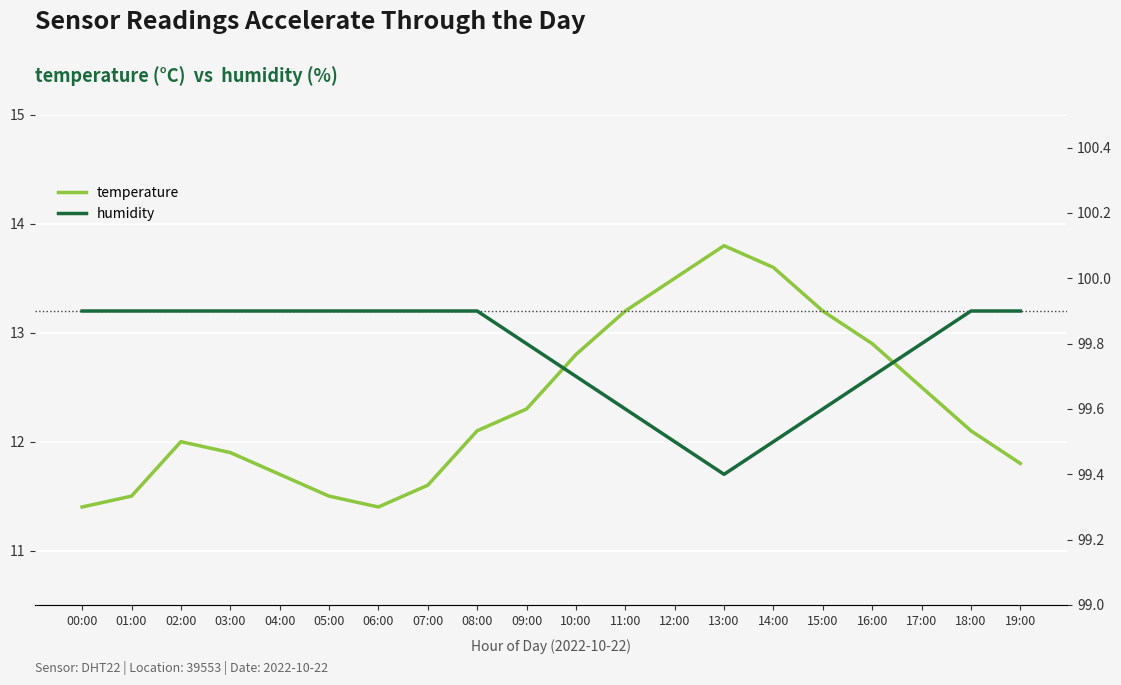

True or false: humidity has a value of 99.9 at 18:00.

True